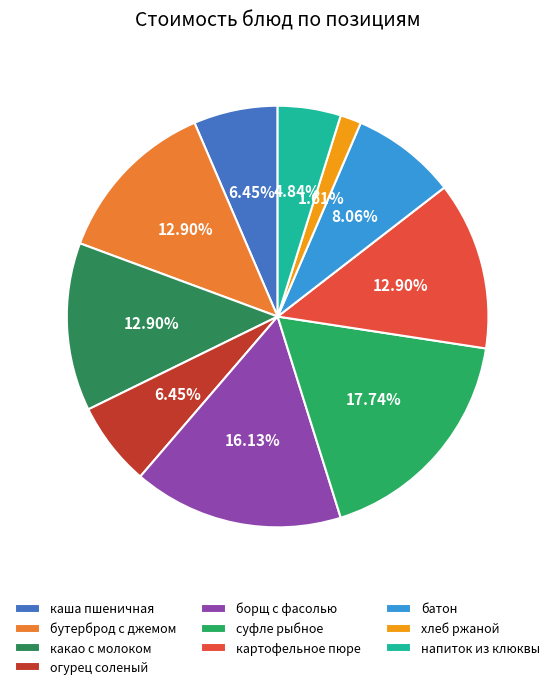

To the nearest percent, what is the average slice percentage?

10%